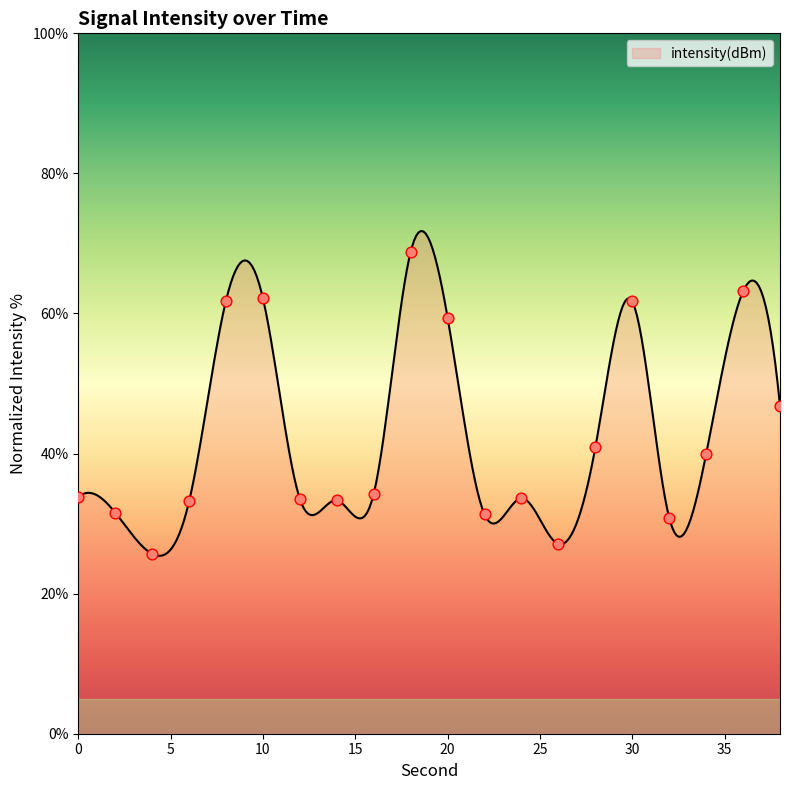

What is the change in value from 2 to 14?

+1.8